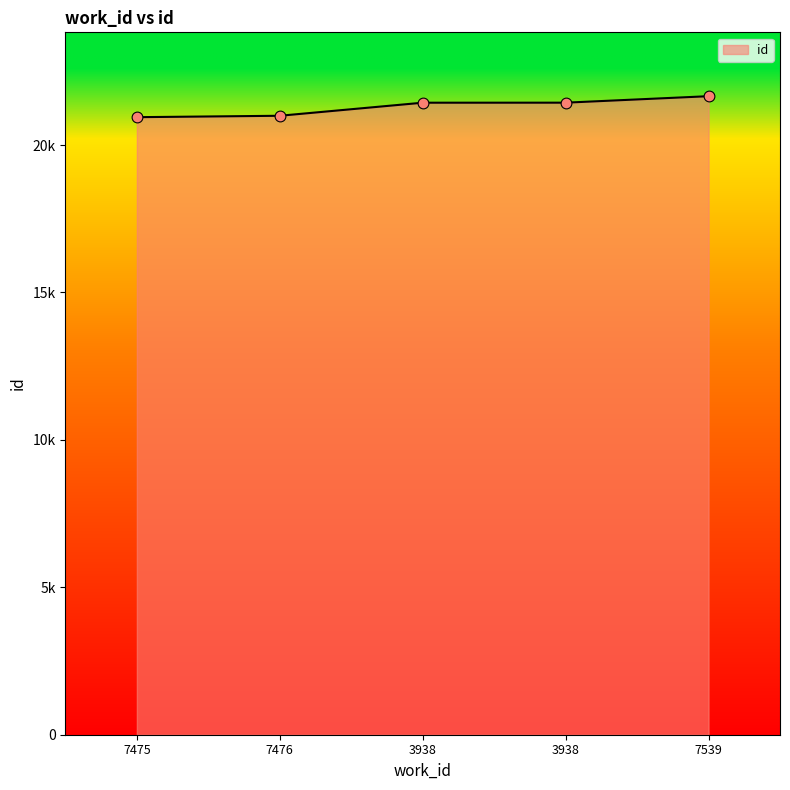

What is the change in value from 7475 to 3938?

+491